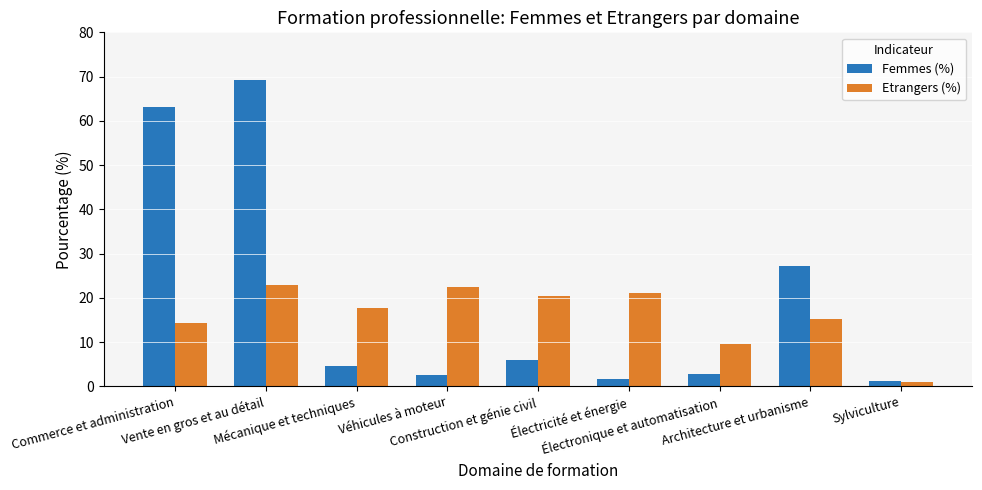

What are all the series names shown in the legend?

Femmes (%), Etrangers (%)